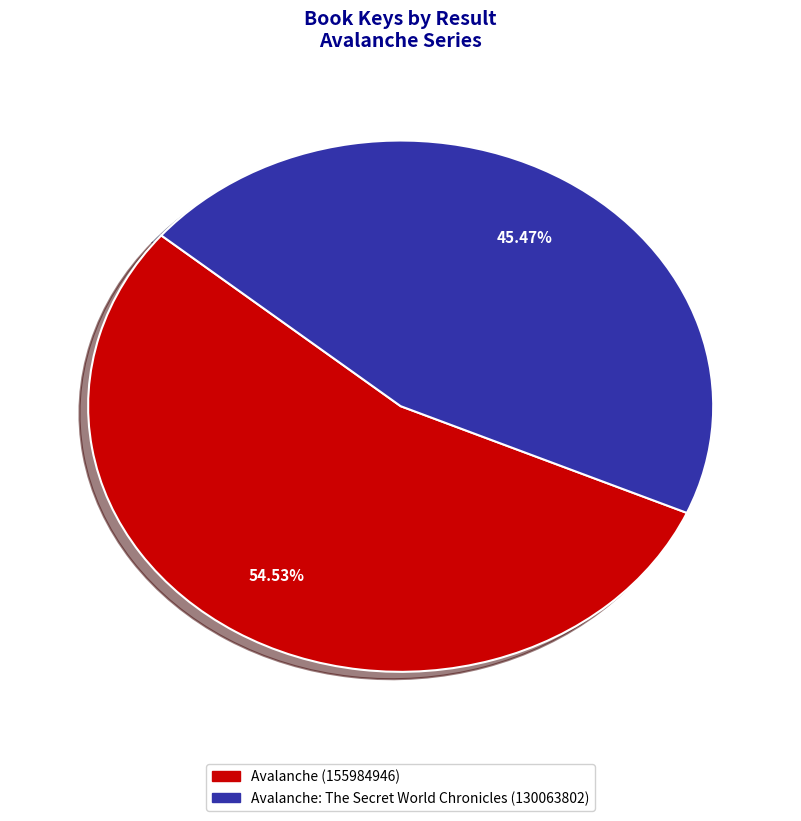

Which slice is the smallest?

Avalanche: The Secret World Chronicles (130063802)